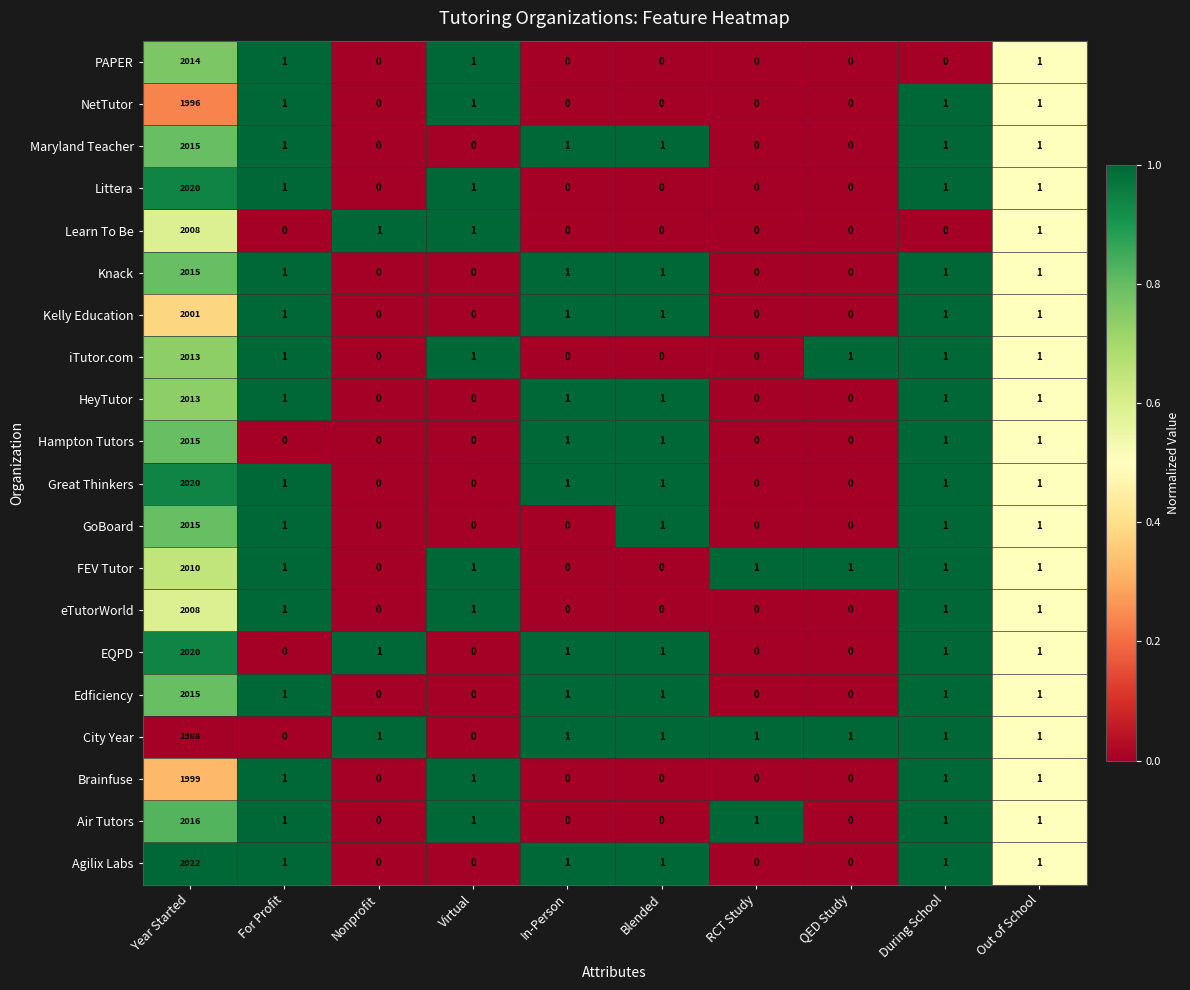

Which category has the highest value across all series?

Year Started